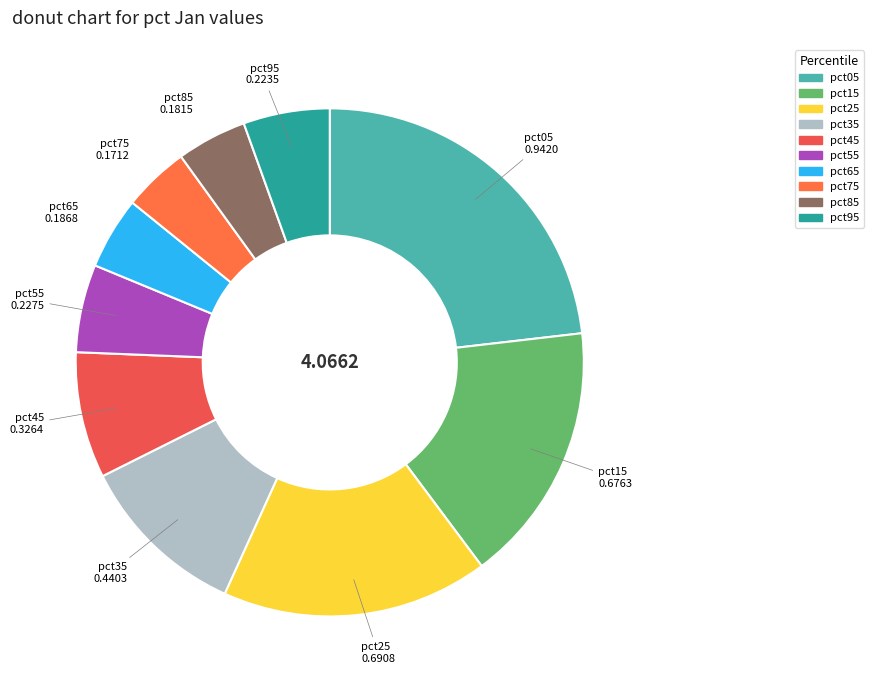

Does pct85 represent more than half of the total?

No